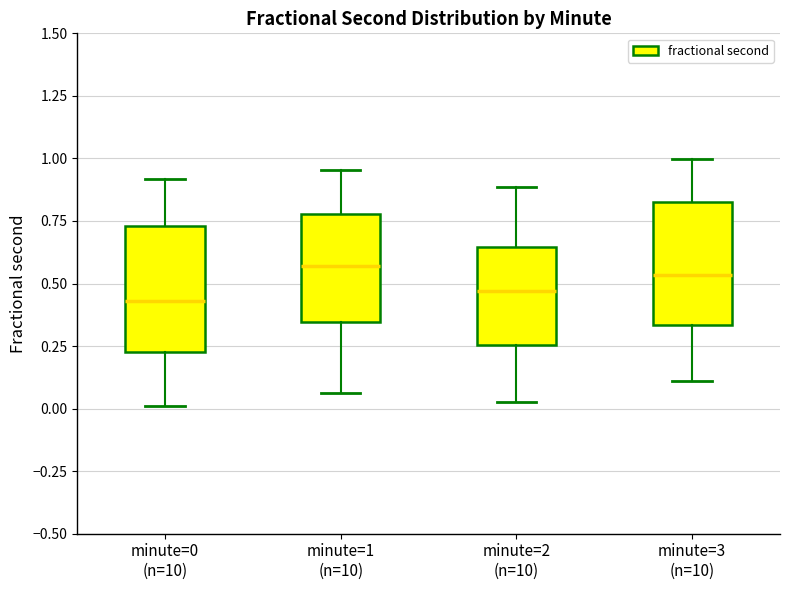

Reading left to right, transcribe this box plot: for each box, give where its median line is, the range the box spans, and where its two whiskers end, as read against the y-axis. The values are not printed on the chart, so give them approximately, as read against the axis.

minute=0 (n=10): median 0.45, box 0.20 to 0.75, whiskers 0.00 to 0.90
minute=1 (n=10): median 0.55, box 0.35 to 0.80, whiskers 0.05 to 0.95
minute=2 (n=10): median 0.45, box 0.25 to 0.65, whiskers 0.05 to 0.90
minute=3 (n=10): median 0.55, box 0.35 to 0.85, whiskers 0.10 to 1.00